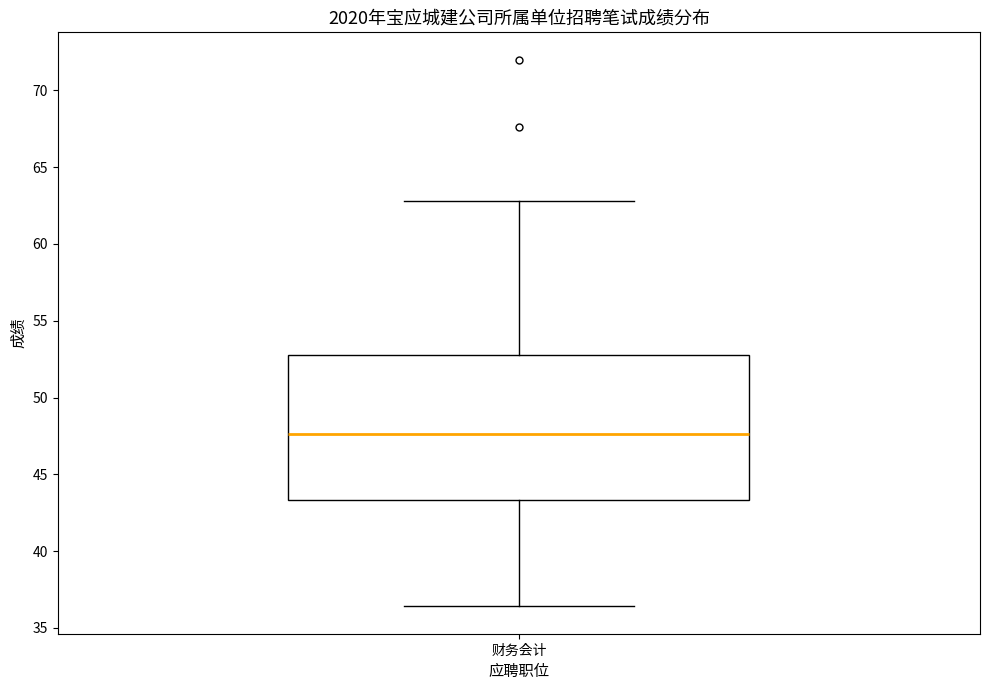

Read this box plot against the y-axis: the position of the median line, the range covered by the box, and the ends of both whiskers. The values are not printed on the chart, so give them approximately, as read against the axis.

median 47.5, box 43.5 to 53.0, whiskers 36.5 to 63.0